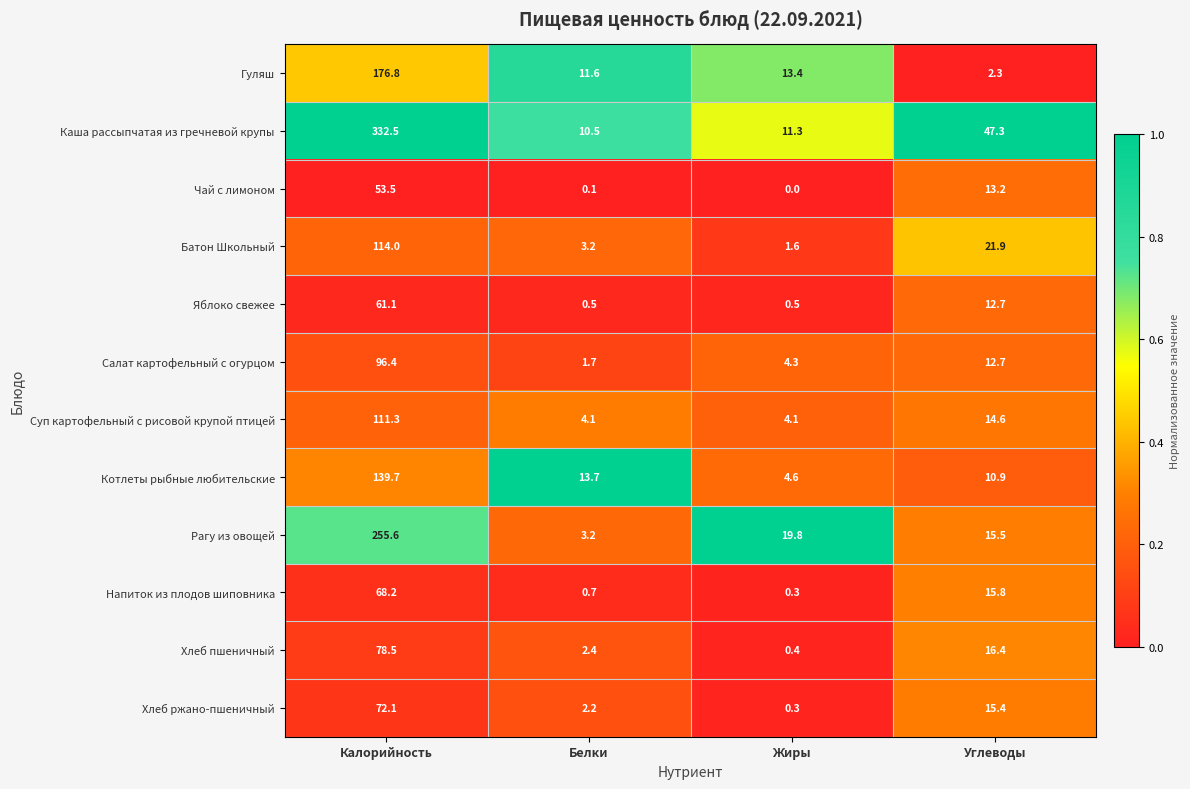

At Калорийность, list the series in order from smallest to largest.

Чай с лимоном, Яблоко свежее, Напиток из плодов шиповника, Хлеб ржано-пшеничный, Хлеб пшеничный, Салат картофельный с огурцом, Суп картофельный с рисовой крупой птицей, Батон Школьный, Котлеты рыбные любительские, Гуляш, Рагу из овощей, Каша рассыпчатая из гречневой крупы